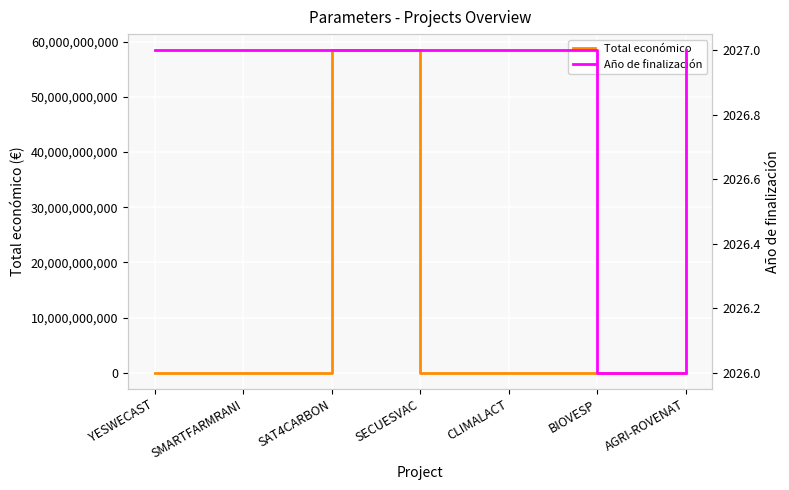

What is the highest value of the Año de finalización series?

2027